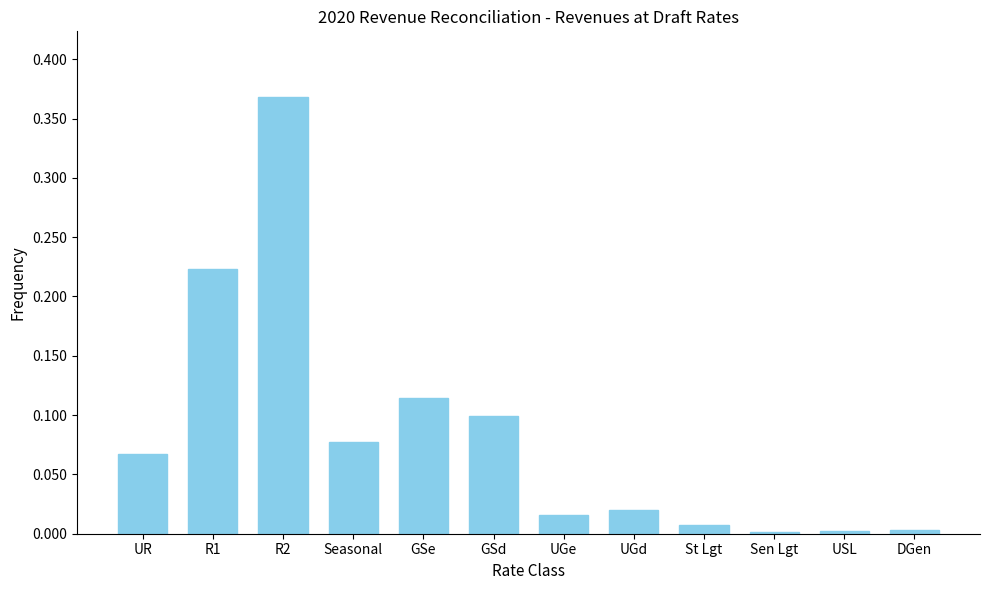

Which category has the highest value across all series?

R2